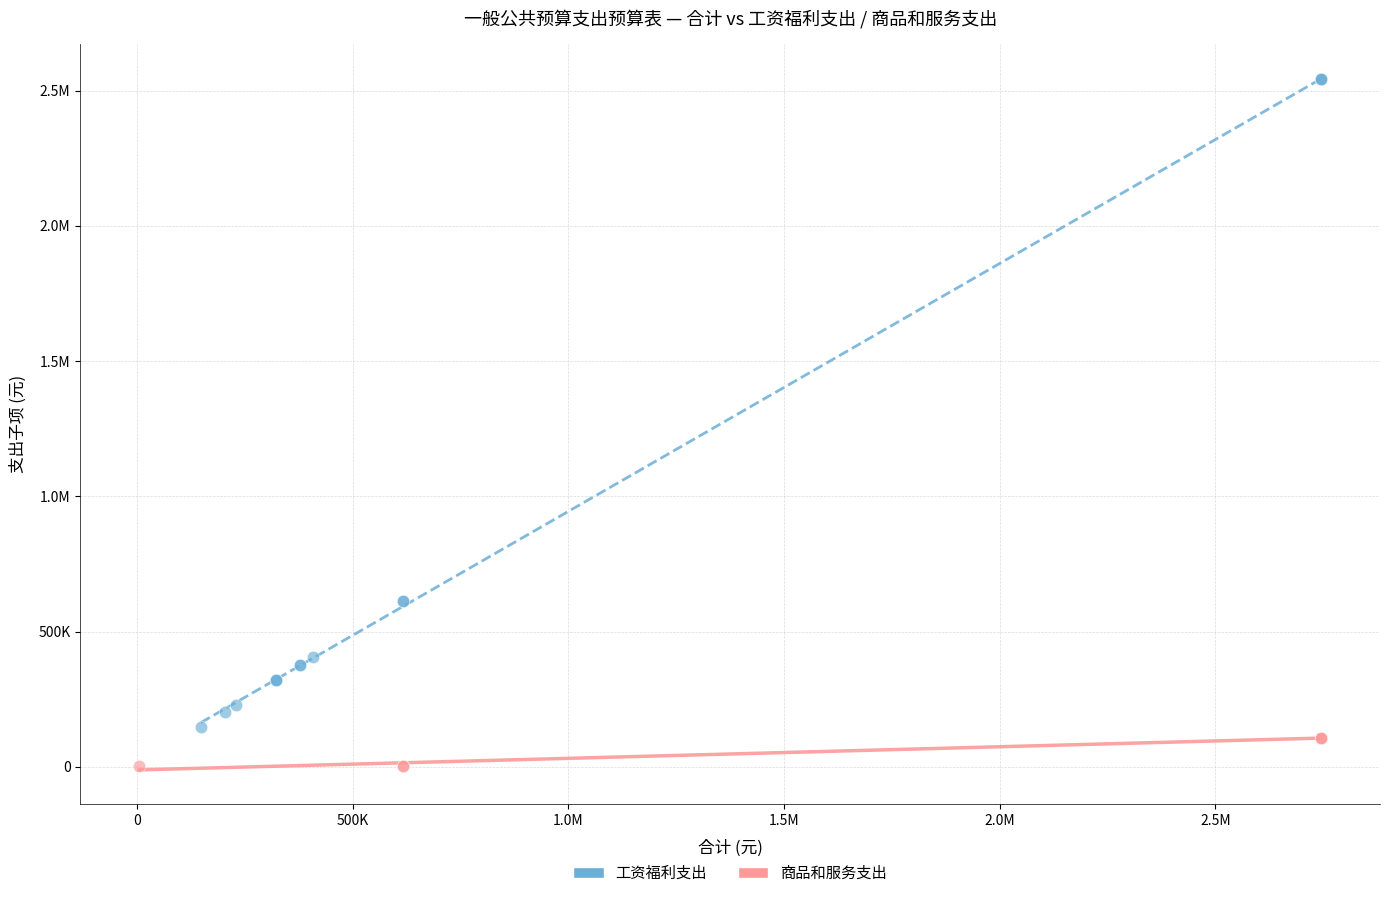

What are all the series names shown in the legend?

工资福利支出, 商品和服务支出